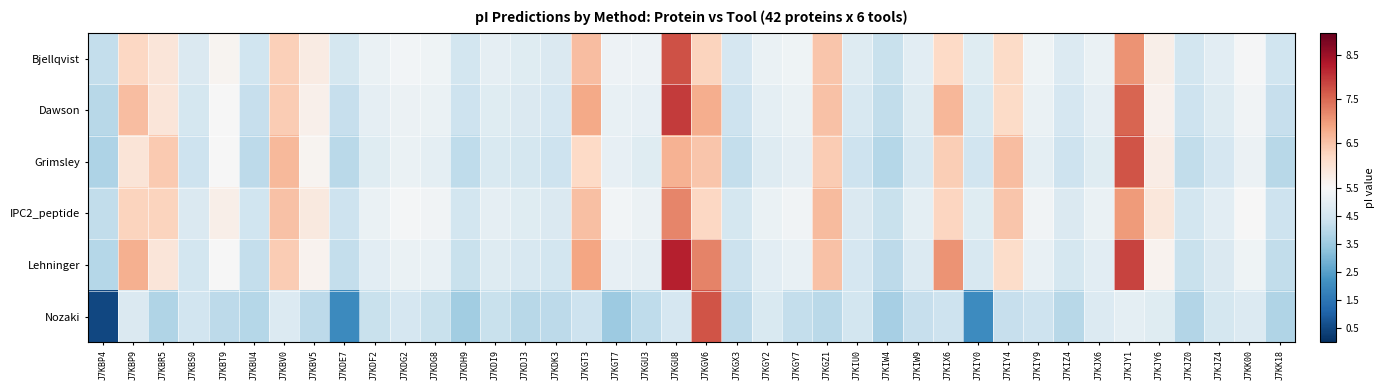

At which category does the chart reach its minimum across all series?

J7KBP4